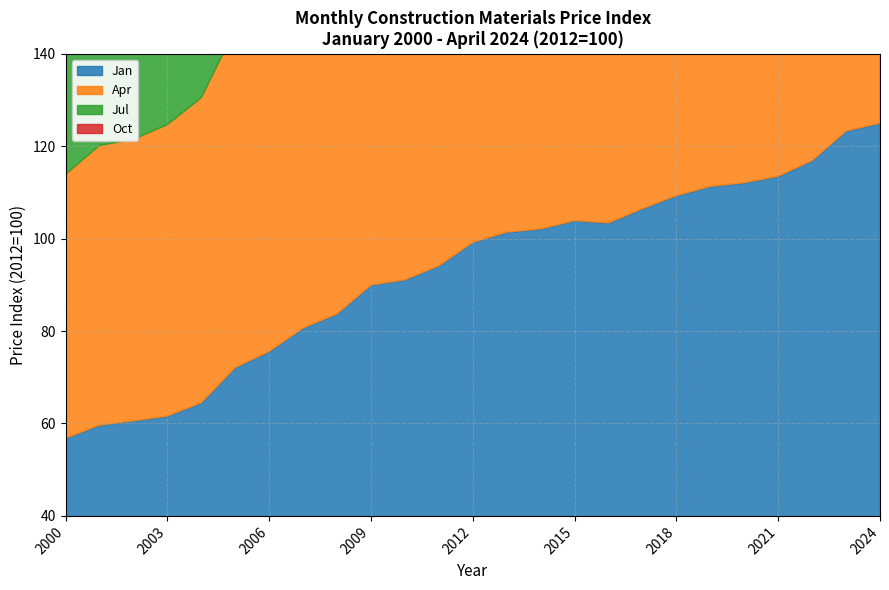

Count the number of data series in this chart.

4